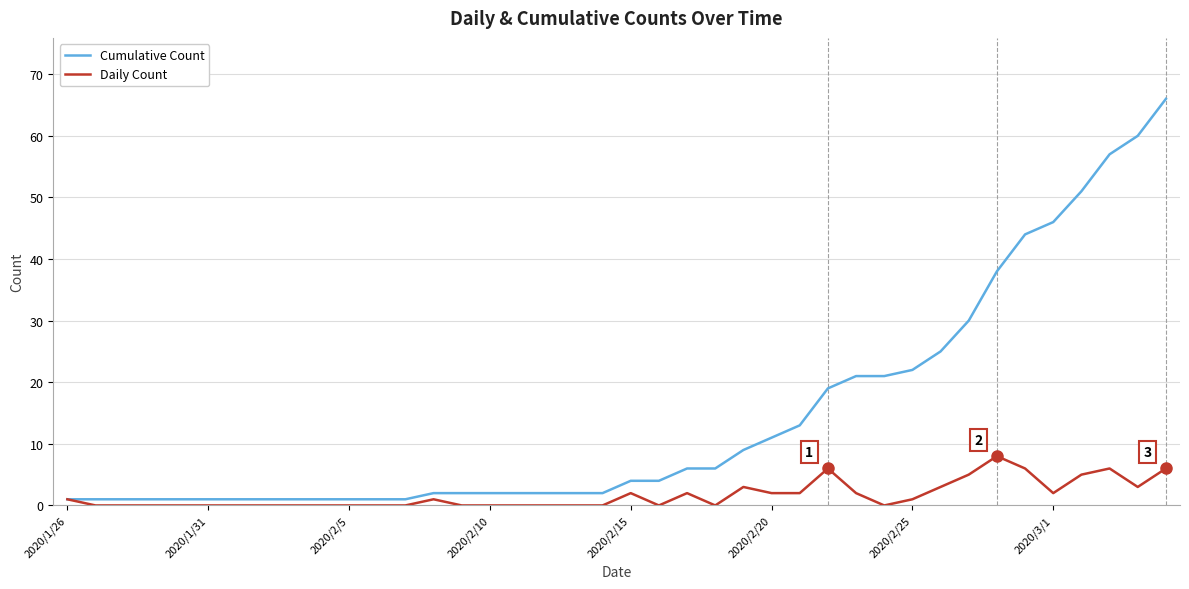

What is the maximum value shown in the chart?

66